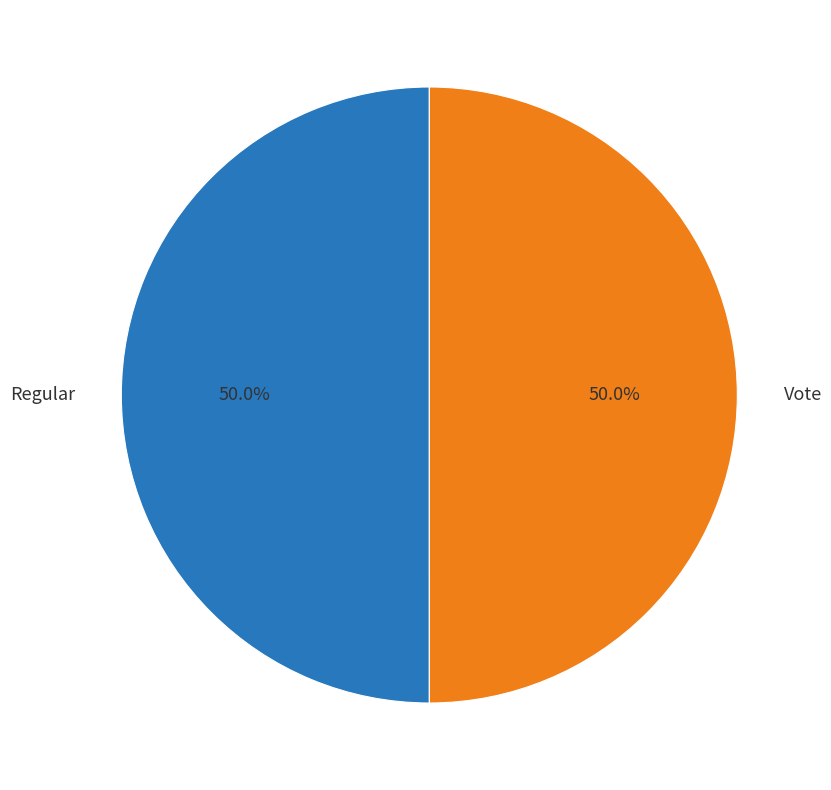

To the nearest percent, what is the average slice percentage?

50%